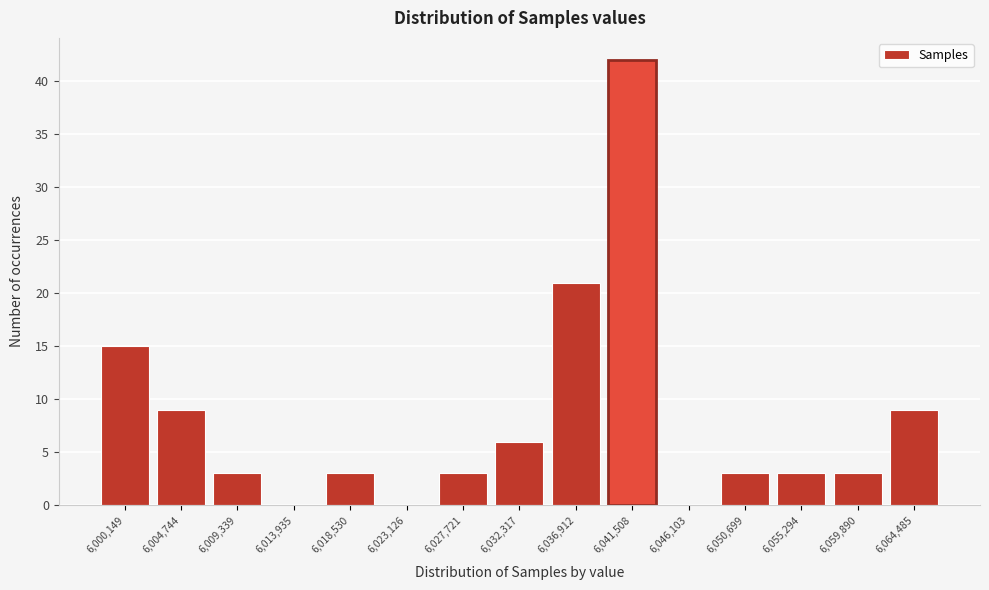

Reading left to right, transcribe all the data shown in this chart.

6,000,149=15	6,004,744=9	6,009,339=3	6,013,935=0	6,018,530=3	6,023,126=0	6,027,721=3	6,032,317=6	6,036,912=21	6,041,508=42	6,046,103=0	6,050,699=3	6,055,294=3	6,059,890=3	6,064,485=9